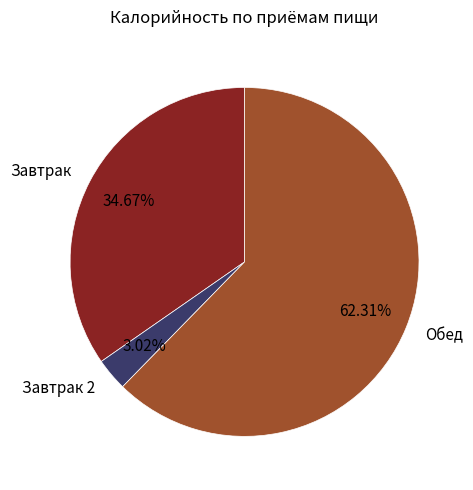

Is the sum of Обед and Завтрак 2 greater than half?

Yes